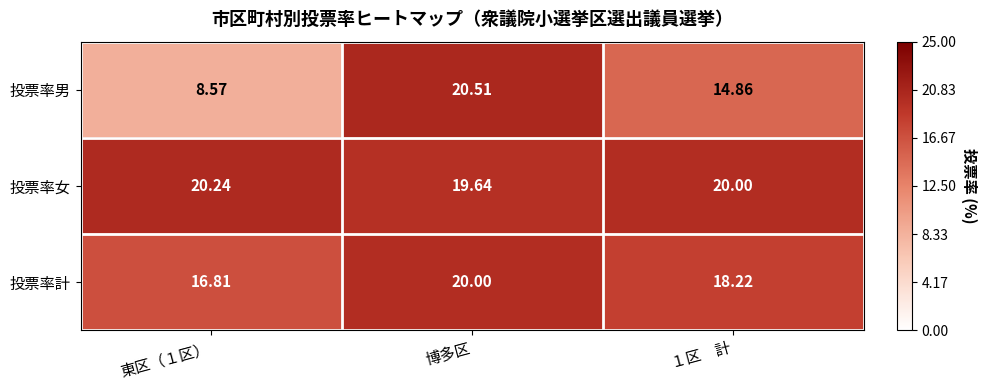

What is the total value across all series at 東区（１区）?

45.6